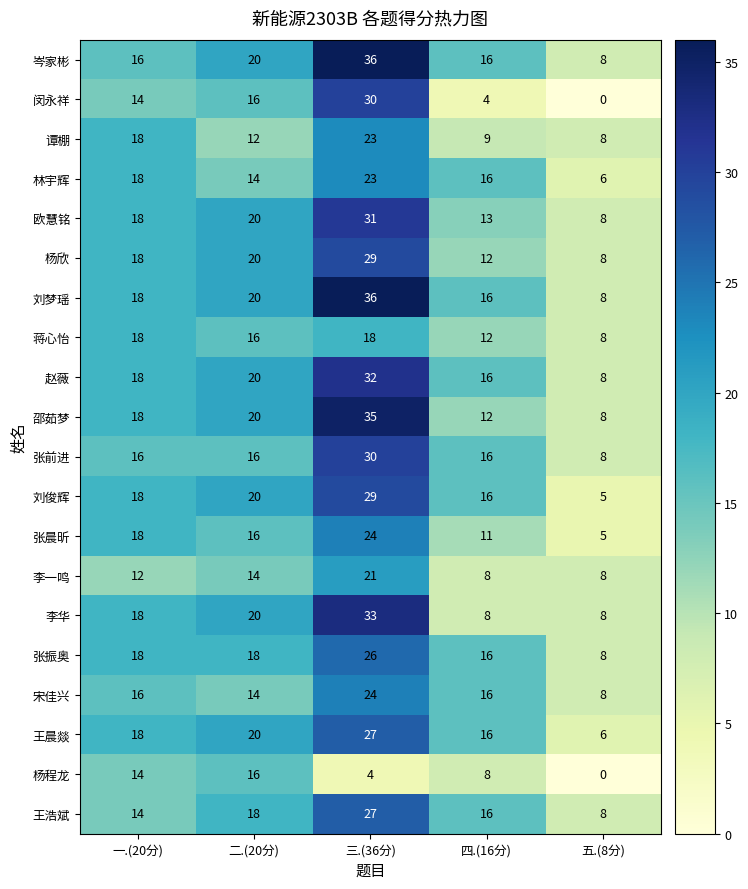

True or false: 宋佳兴 has a value of 5 at 五.(8分).

False